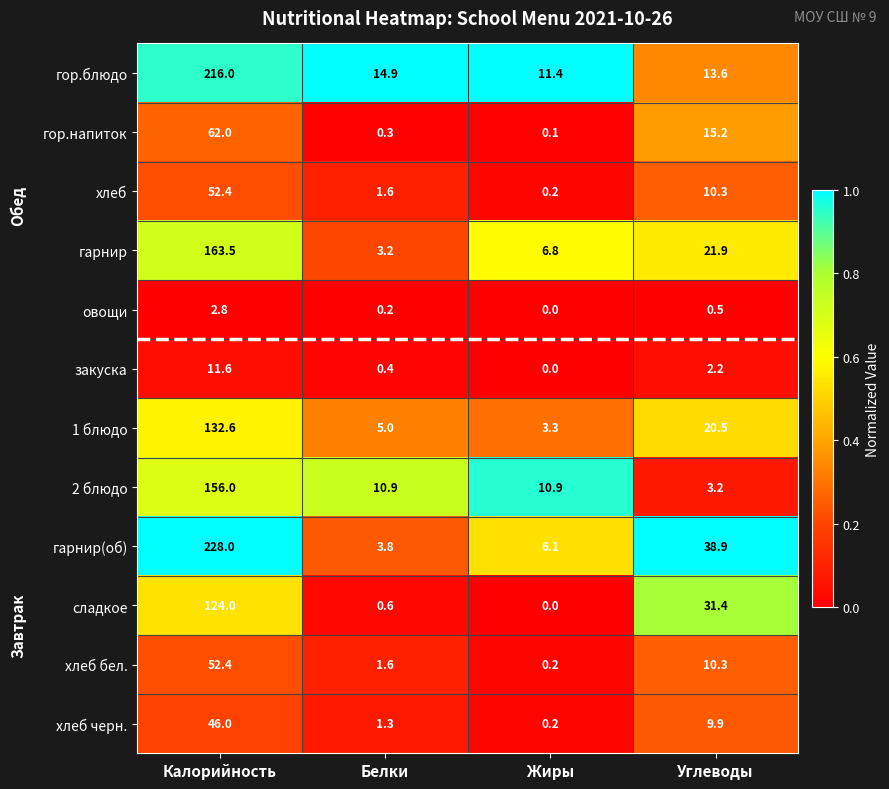

Which series has the largest total across all categories?

гарнир(об)